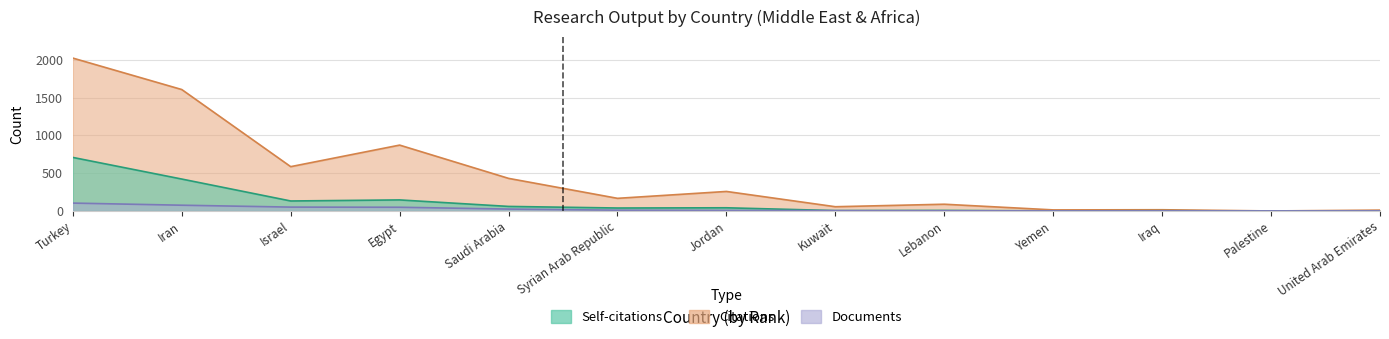

What is the value of the Self-citations point at the 5th from the left?

60